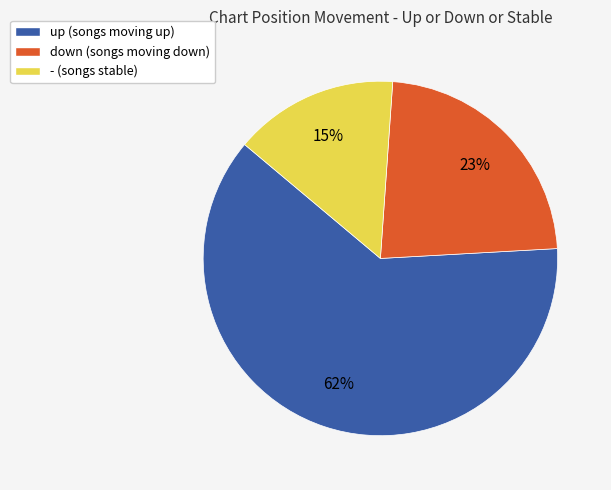

Does any single category account for the majority?

Yes